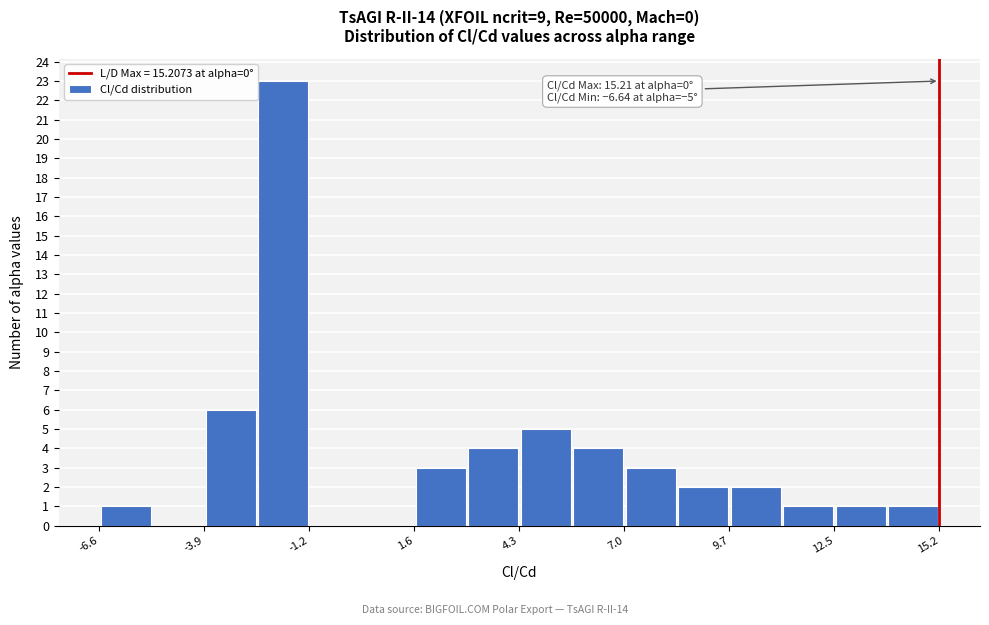

Around what value on the x-axis is the tallest bar? Give the approximate position of its centre, as read against the axis.

-2.0